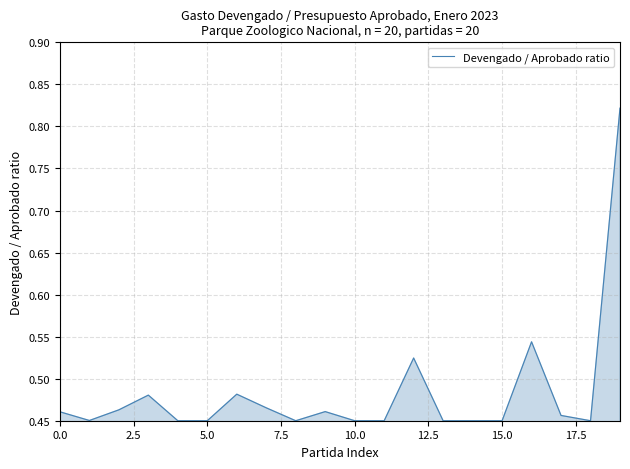

Does the chart display data point markers on the line(s)?

No